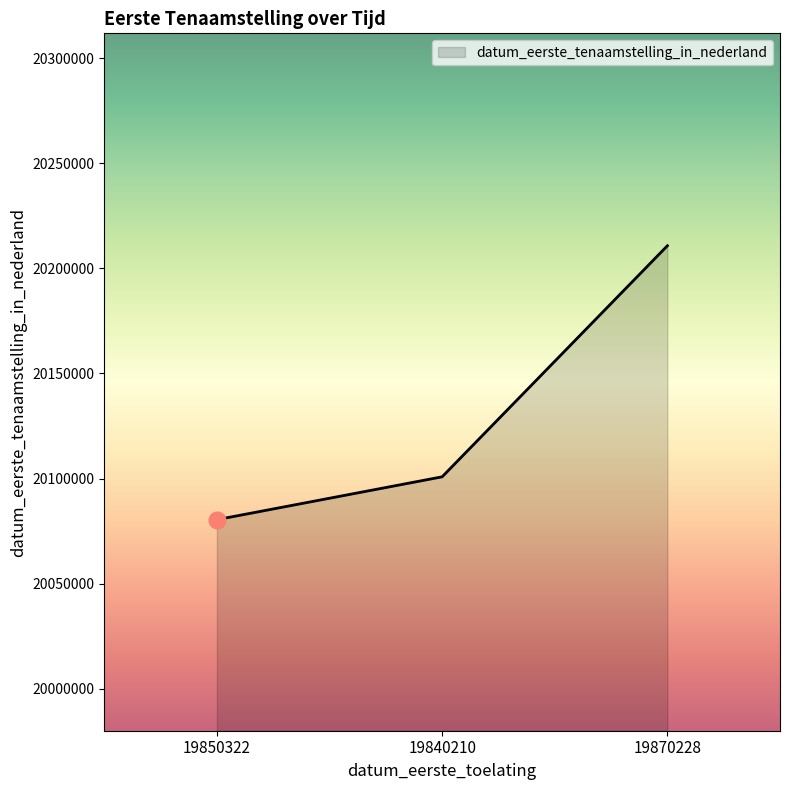

How many lines are shown in the chart?

1